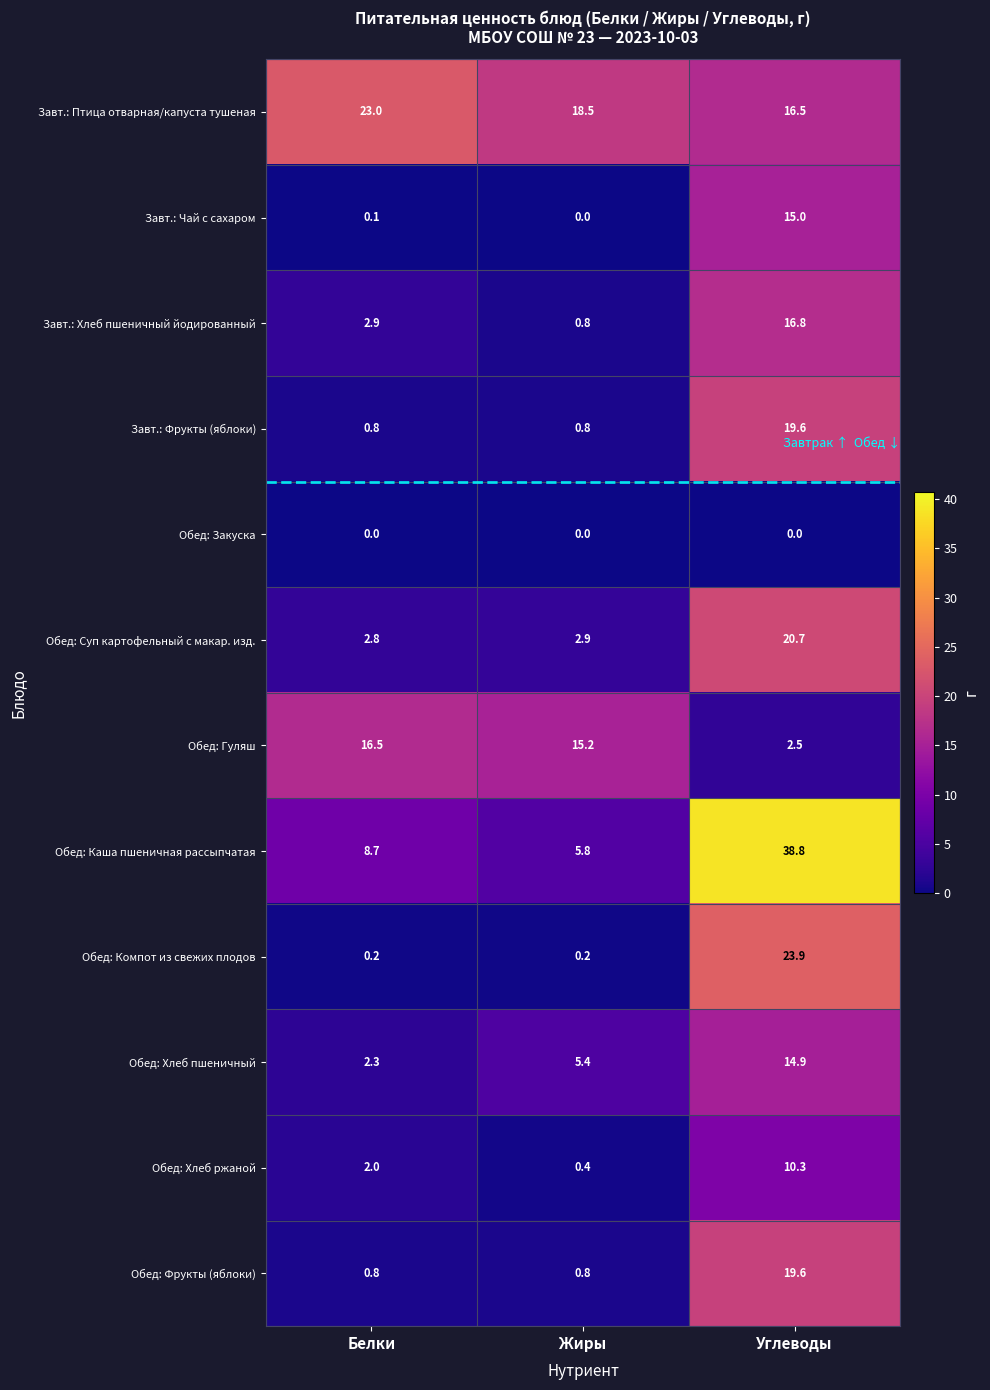

At which category is the sum across all series the highest?

Углеводы